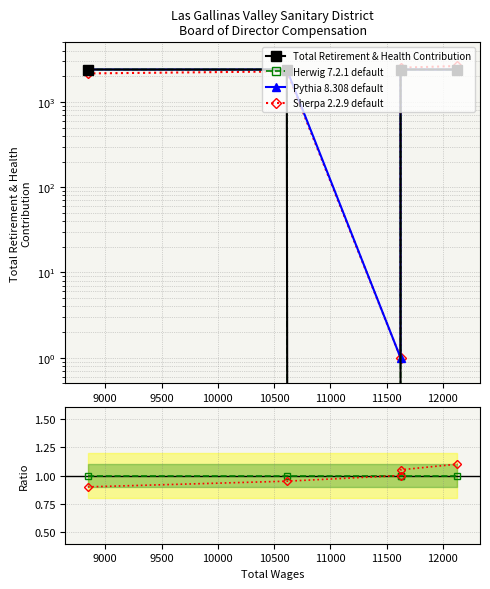

Which series has the largest range (max minus min)?

Sherpa 2.2.9 default